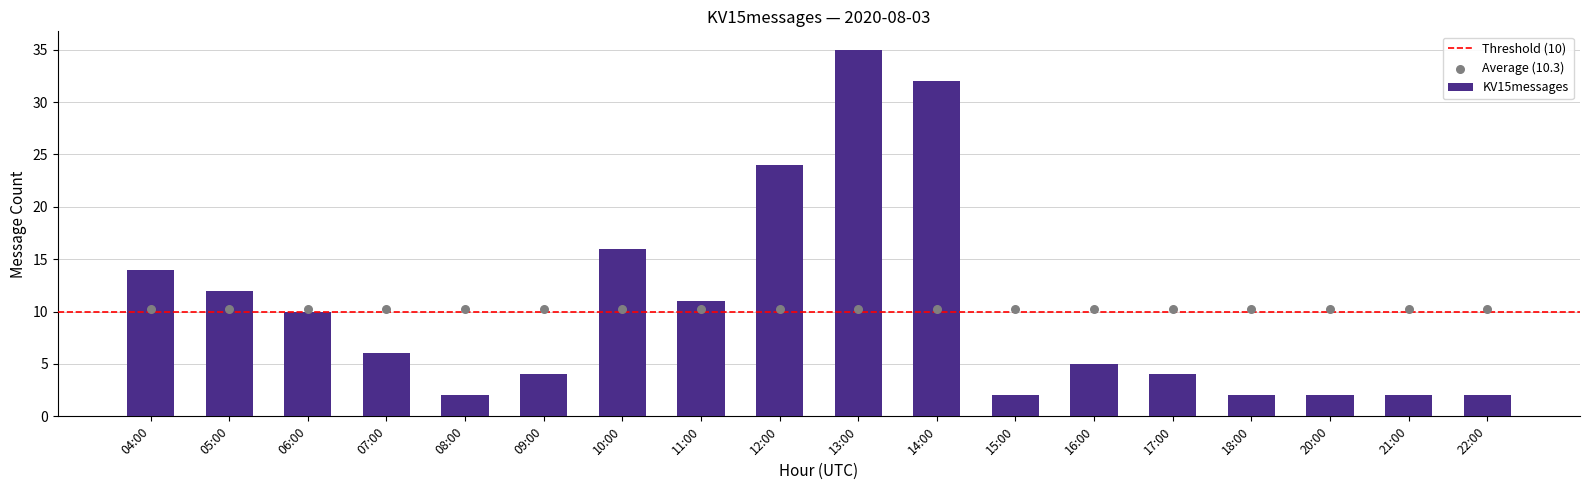

Between 09:00 and 05:00, which is larger?

05:00